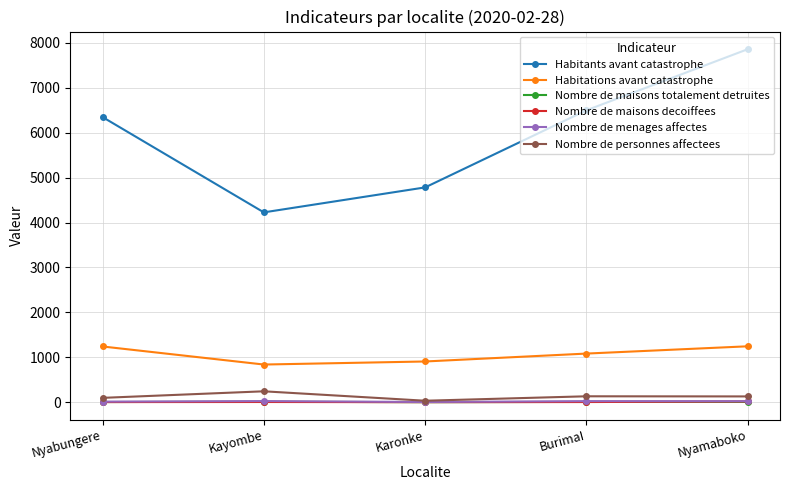

In Habitations avant catastrophe, how many points are lower than both neighbors (excluding endpoints)?

1